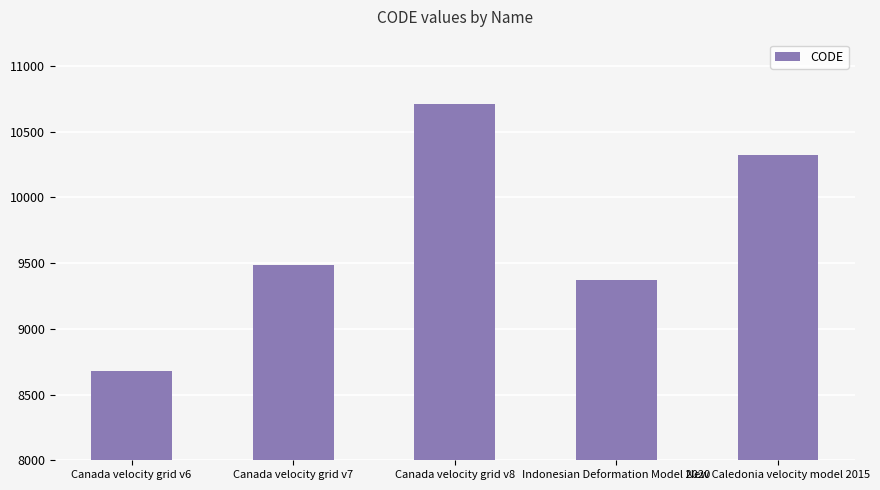

What is the smallest value displayed?

8676